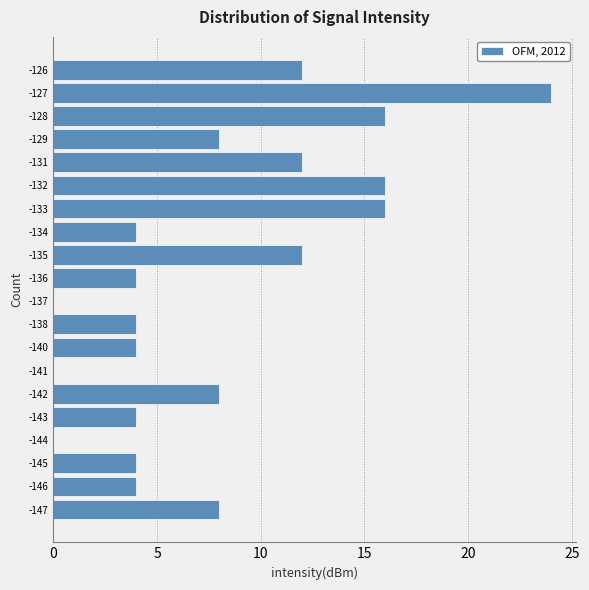

Reading bottom to top, extract all data points from this chart.

-147=8	-146=4	-145=4	-144=0	-143=4	-142=8	-141=0	-140=4	-138=4	-137=0	-136=4	-135=12	-134=4	-133=16	-132=16	-131=12	-129=8	-128=16	-127=24	-126=12